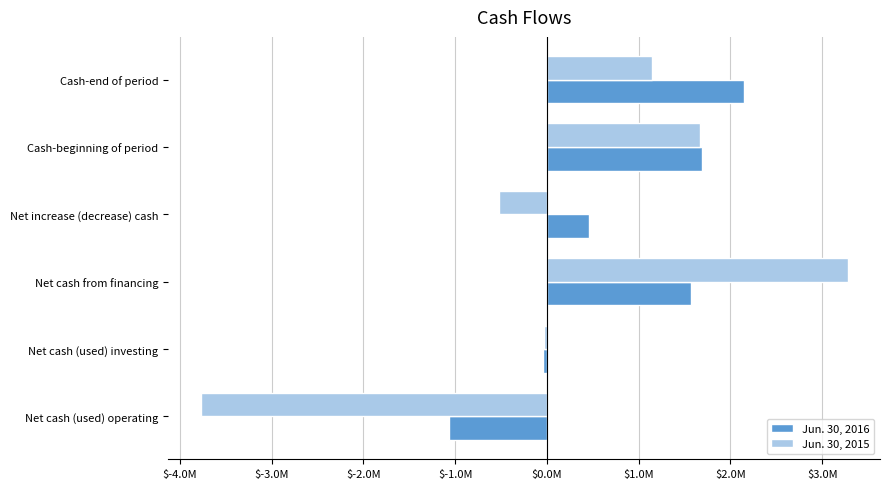

What is the minimum value shown in the chart?

-3775711